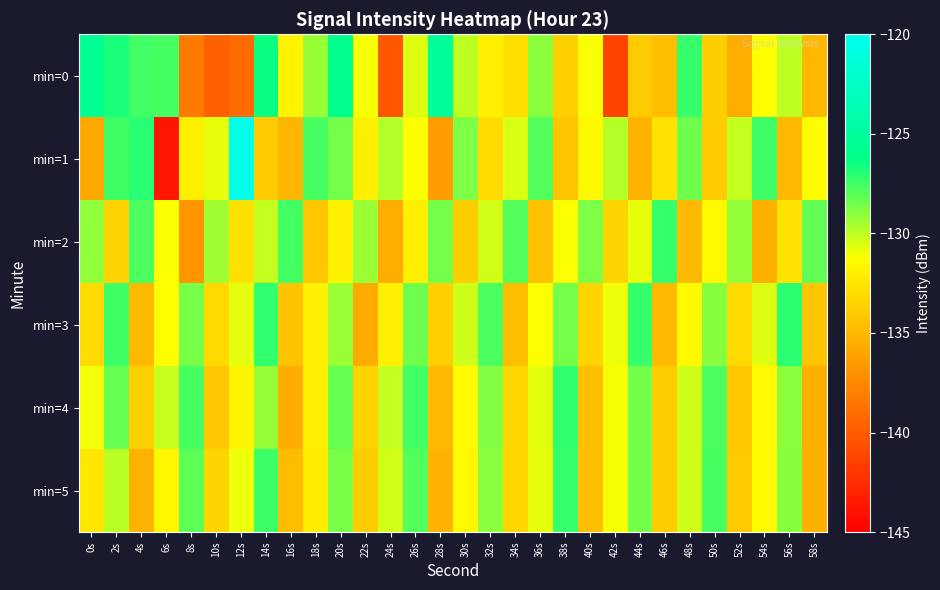

At which category is the sum across all series the highest?

20s